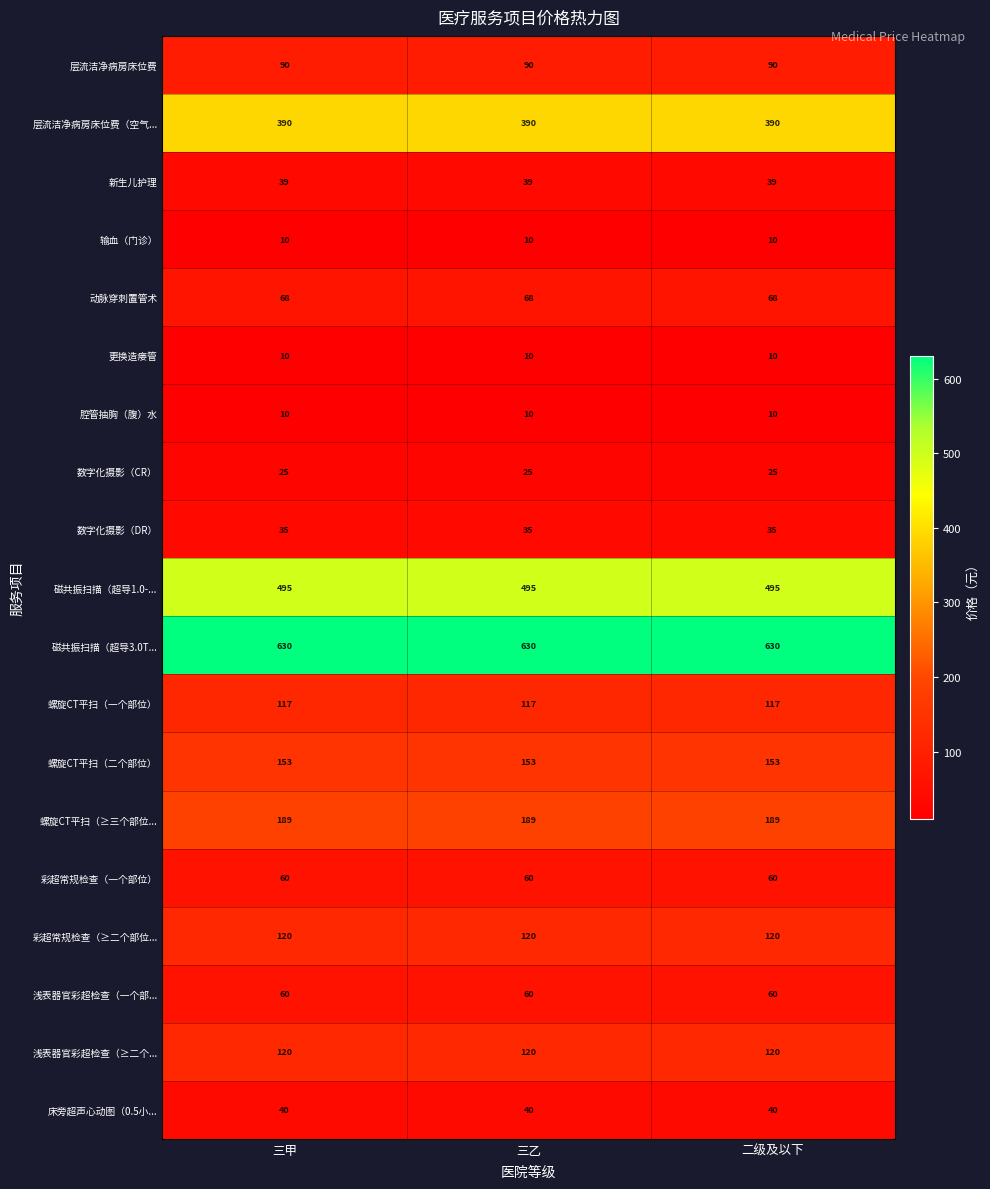

What is the spread (max minus min) of values at 三乙?

620